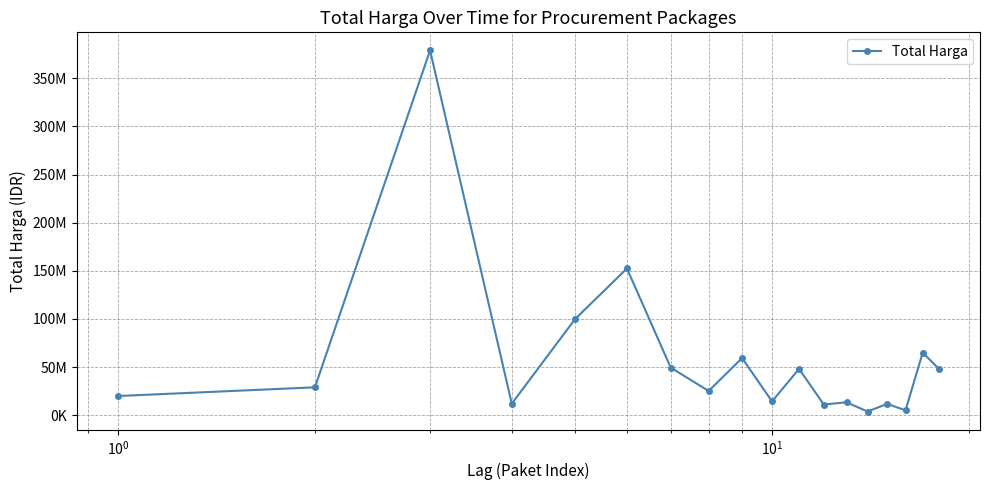

Does the chart have visible grid lines?

Yes